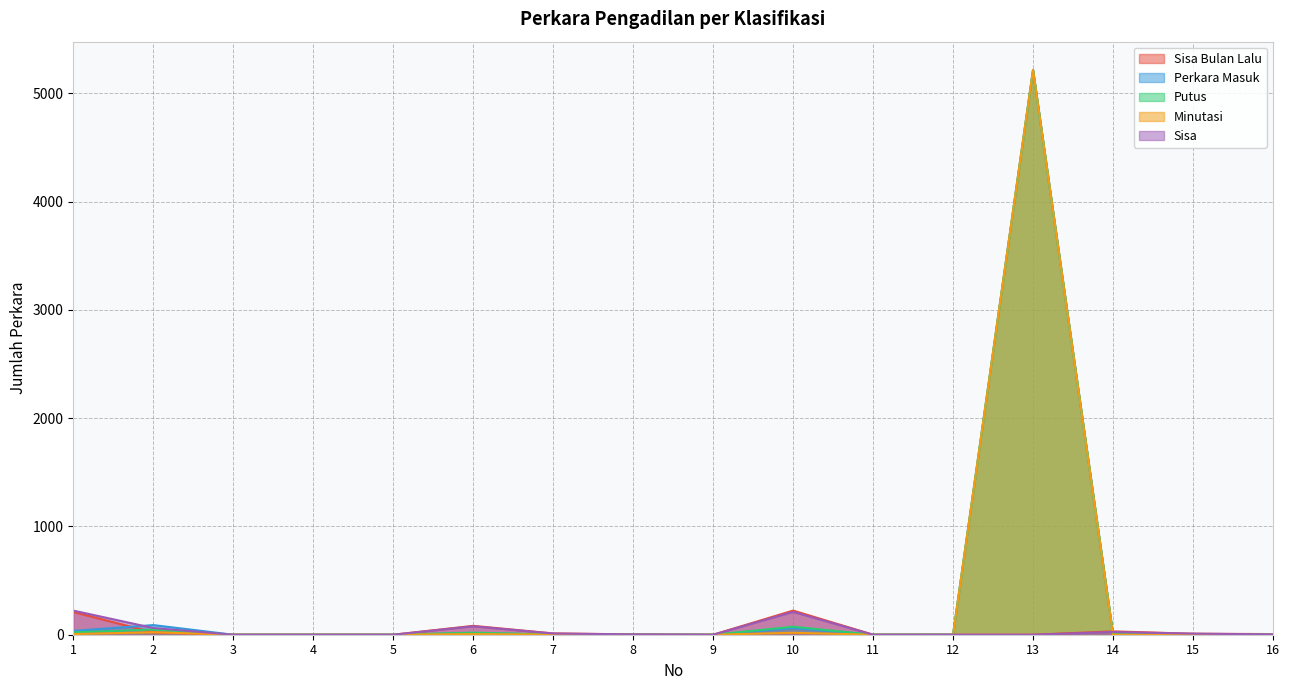

Where is the first local minimum for Putus?

9